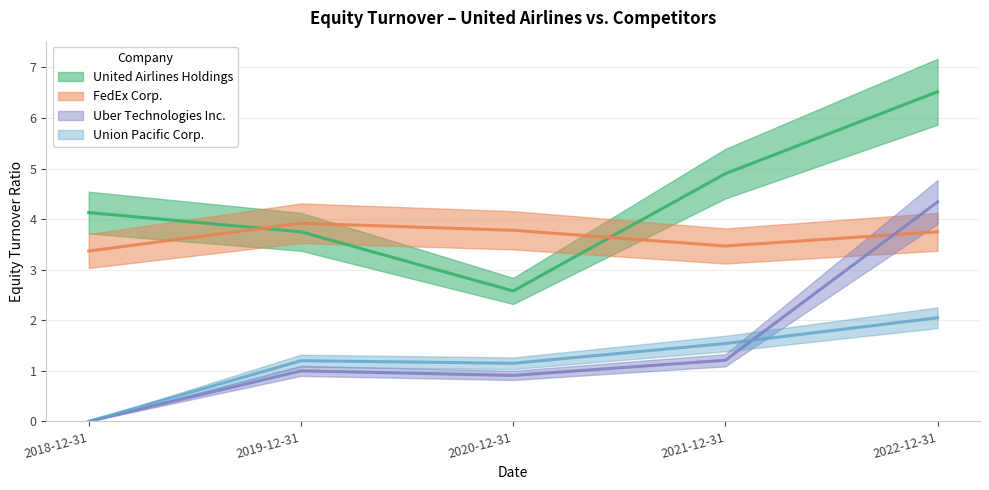

Where does the Union Pacific Corp. series first go above 1?

2019-12-31